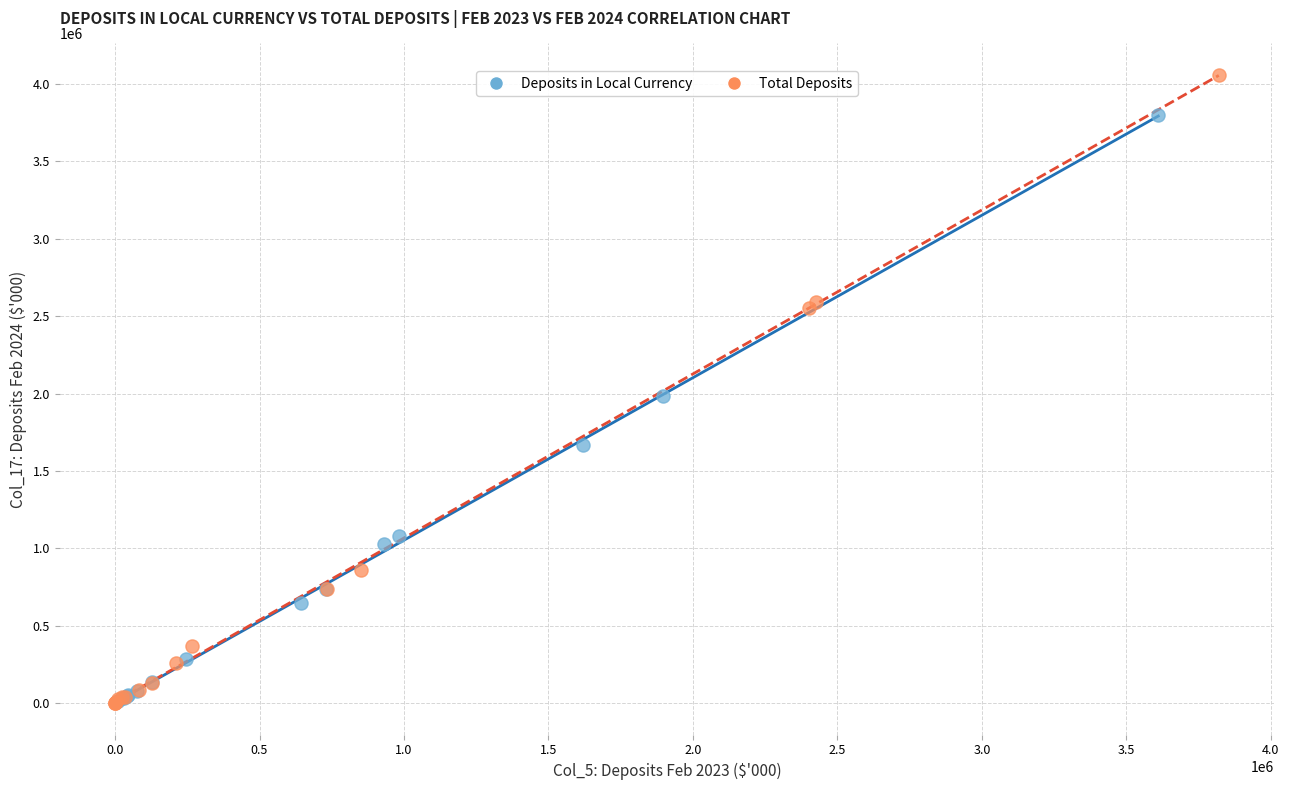

Which series has the largest Y range (max minus min)?

Total Deposits